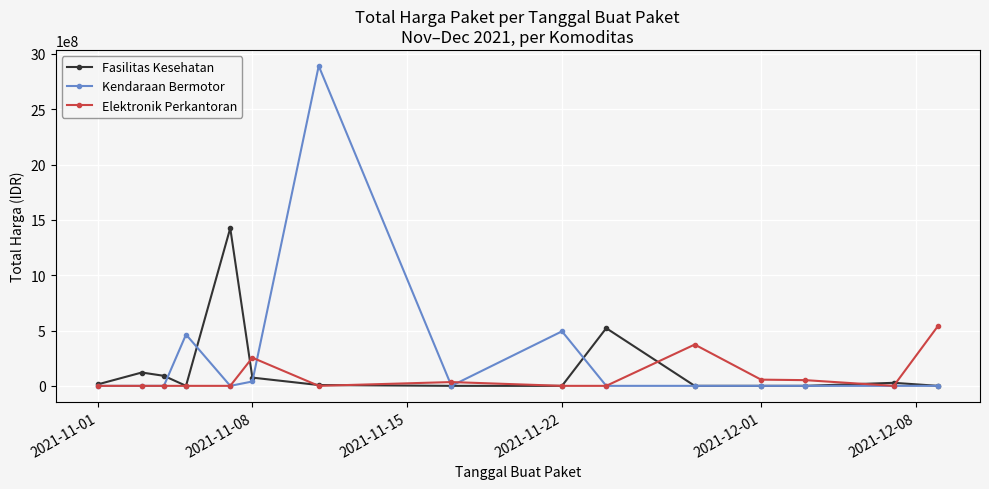

Which series has the widest spread of values?

Kendaraan Bermotor